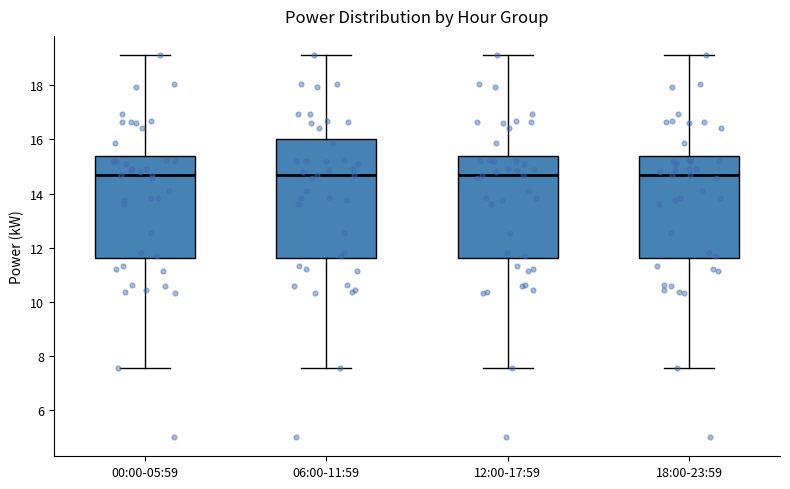

Comparing the boxes themselves (not the whiskers), which one is the tallest?

06:00-11:59